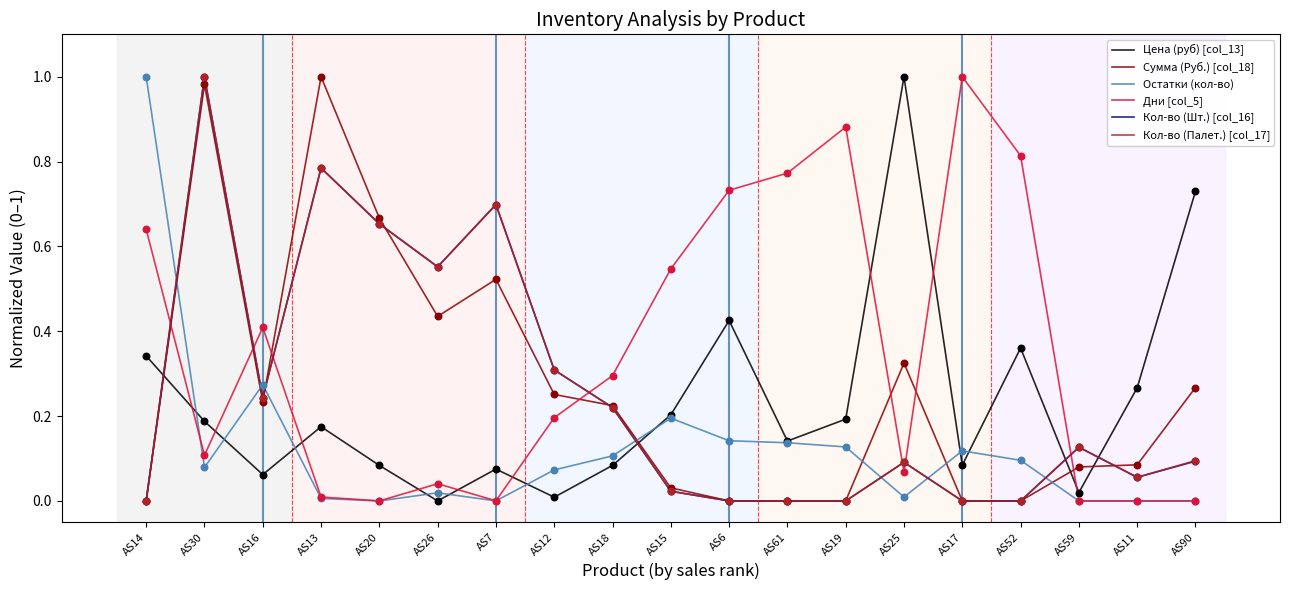

Which series has the largest total across all categories?

Дни [col_5]